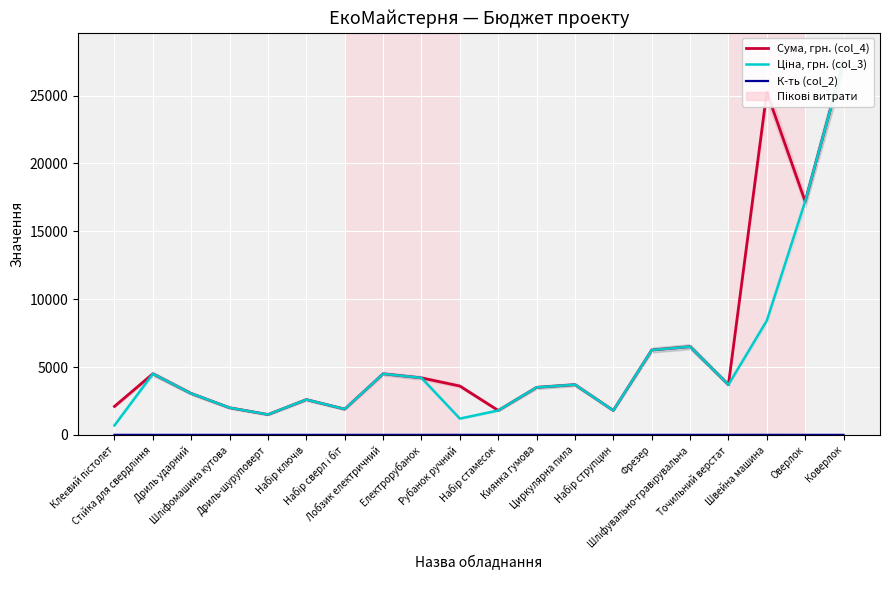

Is this an area chart (filled region under the line)?

No